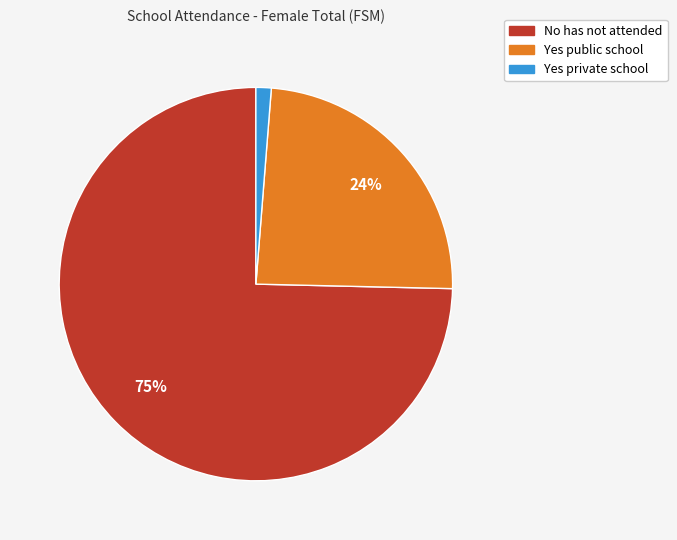

To the nearest percent, what portion does No has not attended represent?

75%